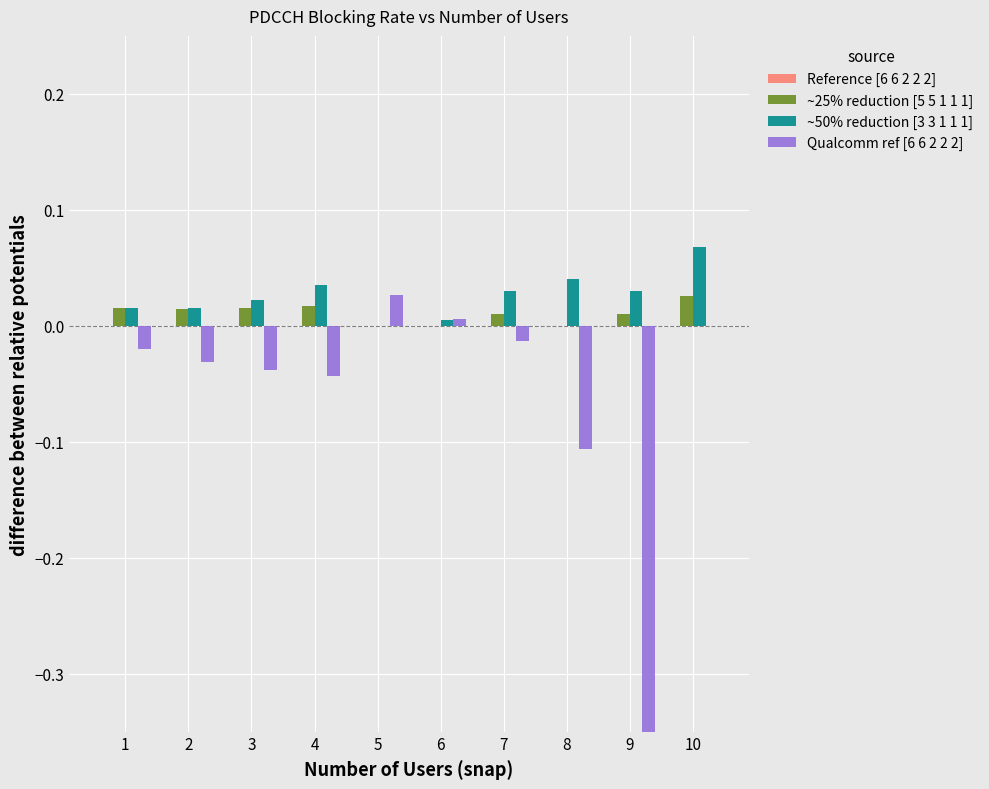

What is the maximum value shown in the chart?

0.1